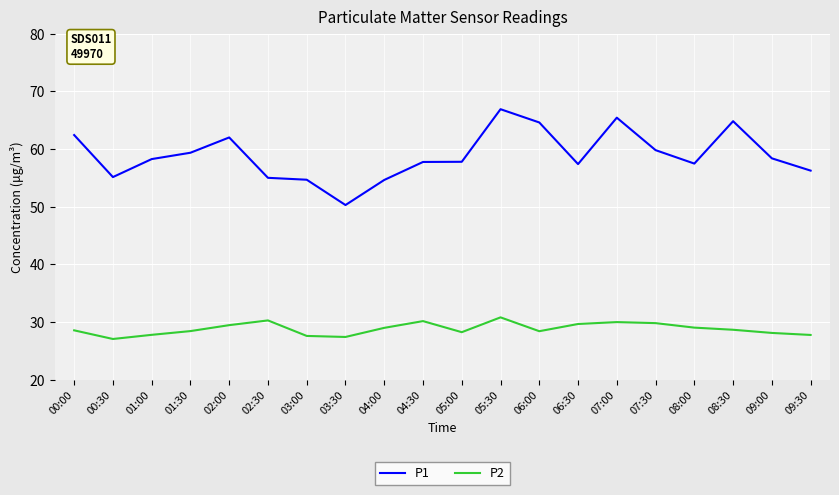

Which series has the largest total across all categories?

P1